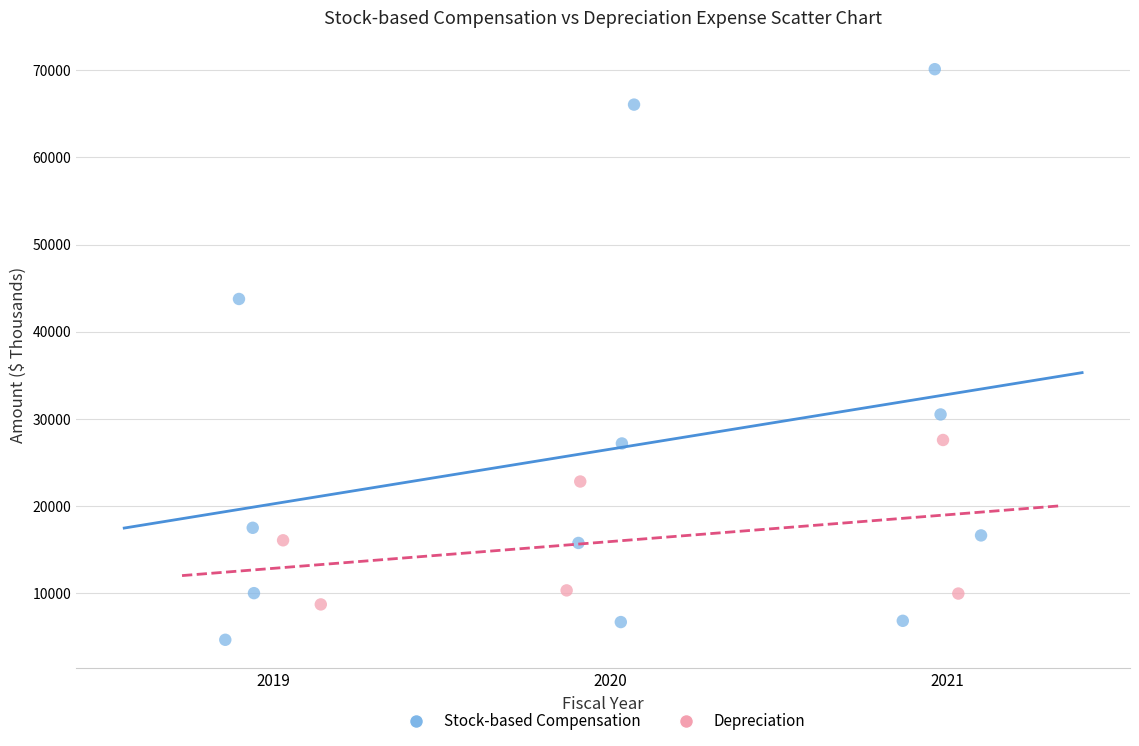

Which series contains the lowest Y value?

Stock-based Compensation